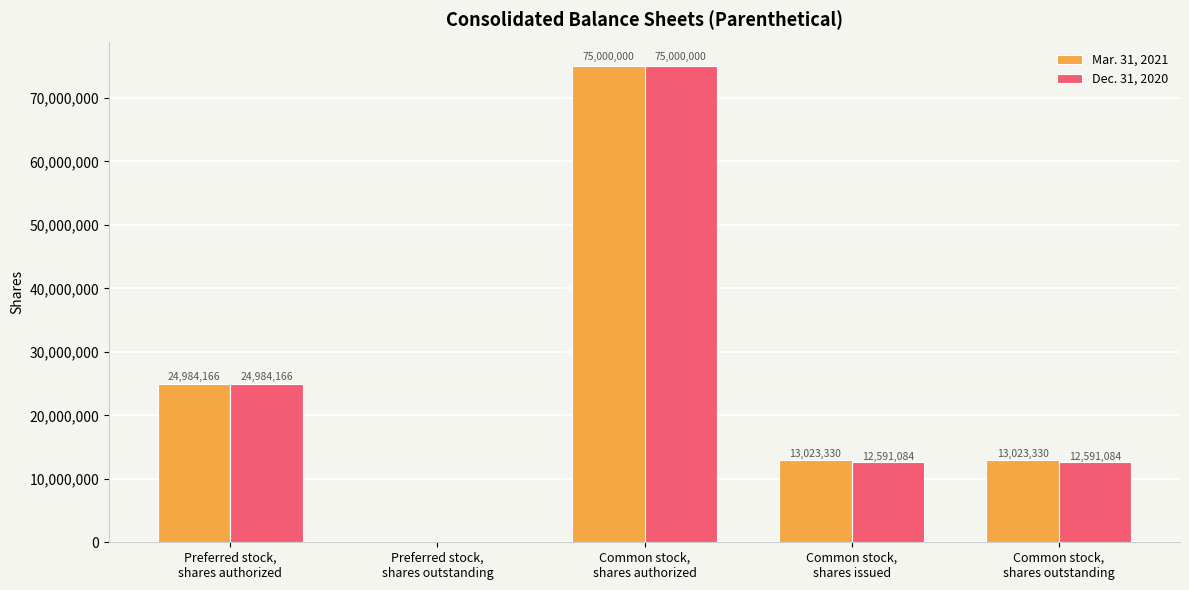

Reading right to left, list all the values displayed in this chart.

Mar. 31, 2021: Common stock,
shares outstanding=13023330	Common stock,
shares issued=13023330	Common stock,
shares authorized=75000000	Preferred stock,
shares outstanding=0	Preferred stock,
shares authorized=24984166
Dec. 31, 2020: Common stock,
shares outstanding=12591084	Common stock,
shares issued=12591084	Common stock,
shares authorized=75000000	Preferred stock,
shares outstanding=0	Preferred stock,
shares authorized=24984166